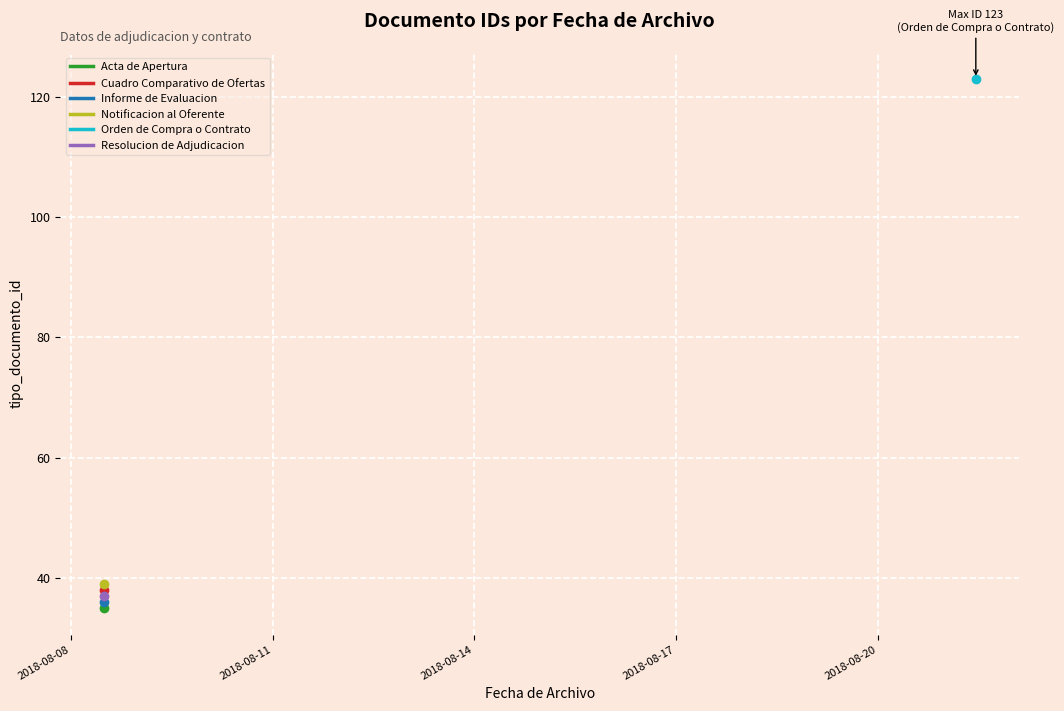

List the labels in order of value, largest first.

2018-08-21 11:03:02, 2018-08-08 11:43:11, 2018-08-08 11:43:11, 2018-08-08 11:43:11, 2018-08-08 11:43:11, 2018-08-08 11:43:11